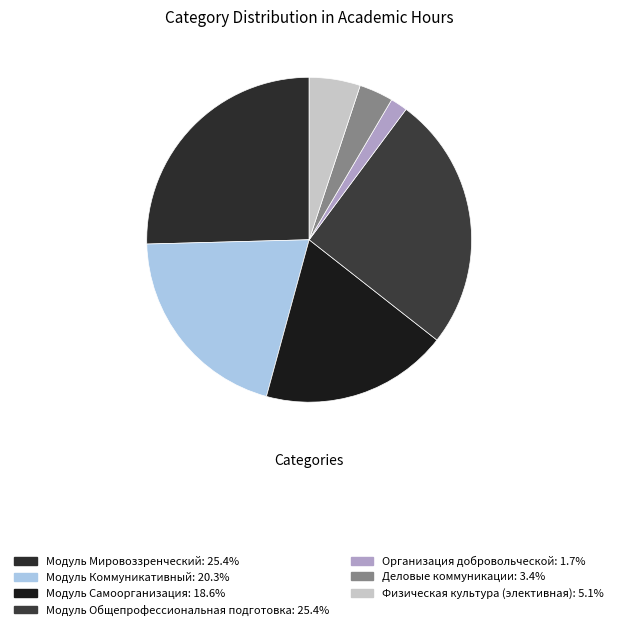

Approximately how many times larger is the value at Модуль Коммуникативный compared to Модуль Общепрофессиональная подготовка?

0.8